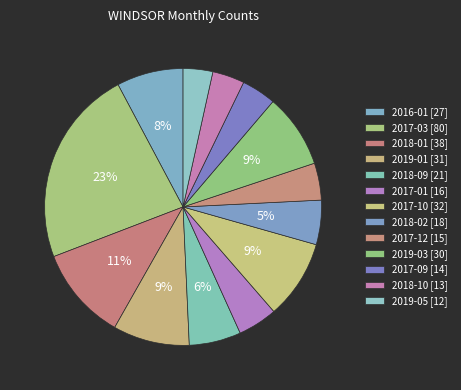

How many segments does this pie chart have?

13